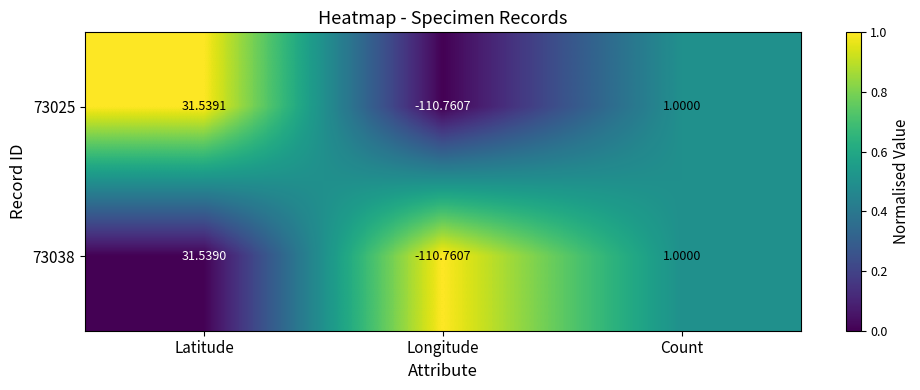

Is the value of 73025 at Longitude greater than the value of 73038 at Latitude?

No